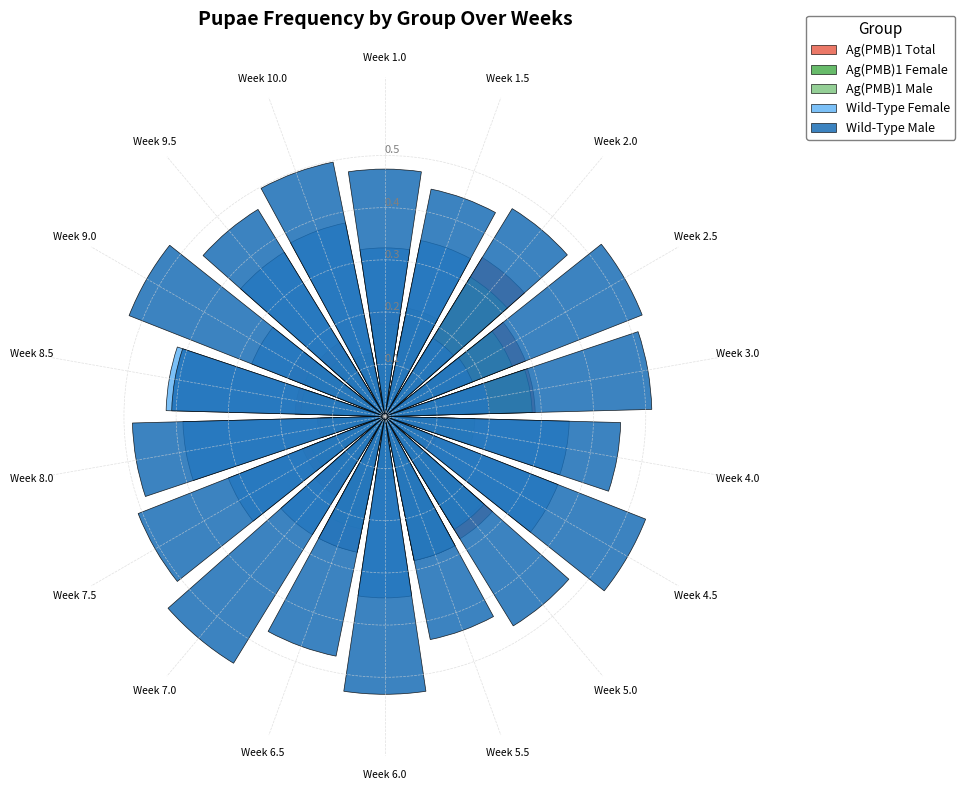

At which category is the sum across all series the highest?

Week 2.0